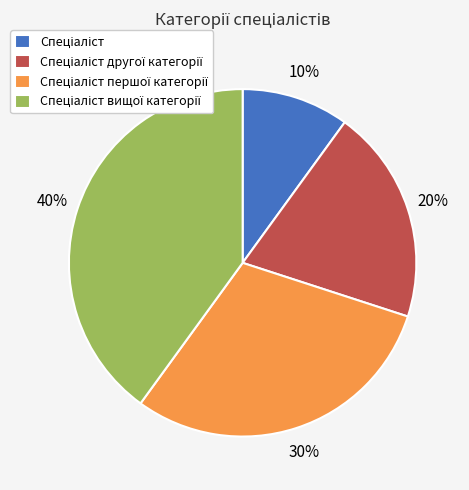

Does any single category account for the majority?

No